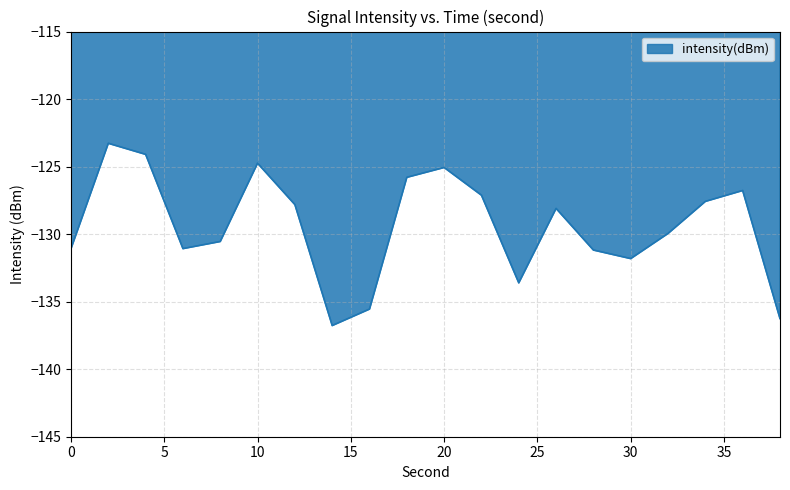

What is the maximum value shown in the chart?

-123.3